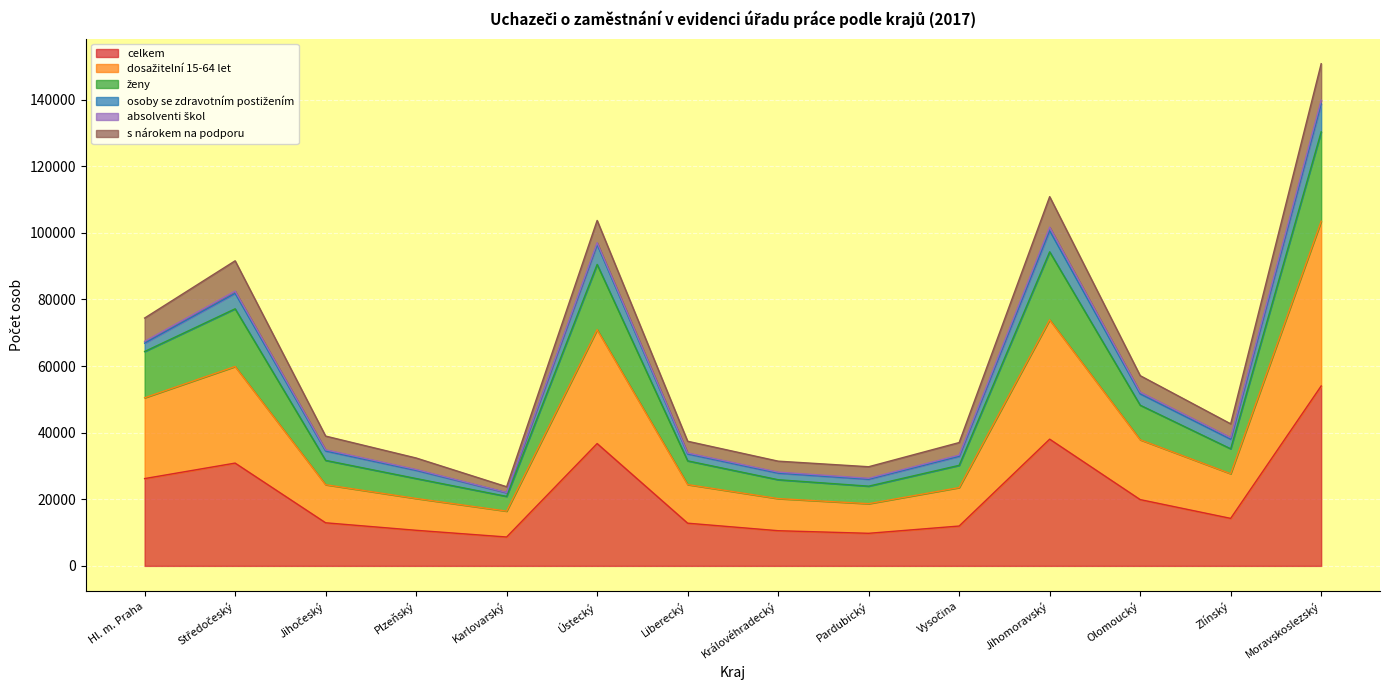

What is the smallest value displayed?

8674